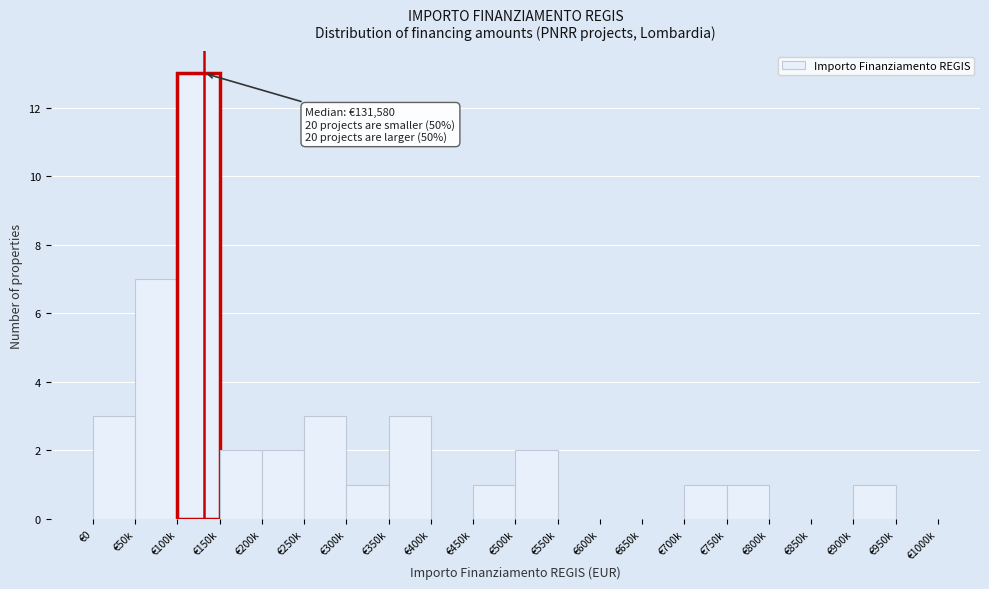

Reading left to right, list all the values displayed in this chart.

€0=3	€50k=7	€100k=13	€150k=2	€200k=2	€250k=3	€300k=1	€350k=3	€400k=0	€450k=1	€500k=2	€550k=0	€600k=0	€650k=0	€700k=1	€750k=1	€800k=0	€850k=0	€900k=1	€950k=0